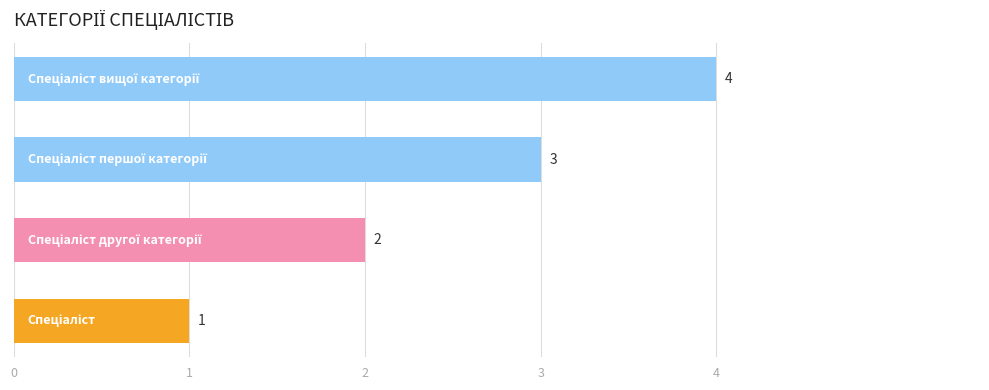

How many values are between 2 and 4?

3